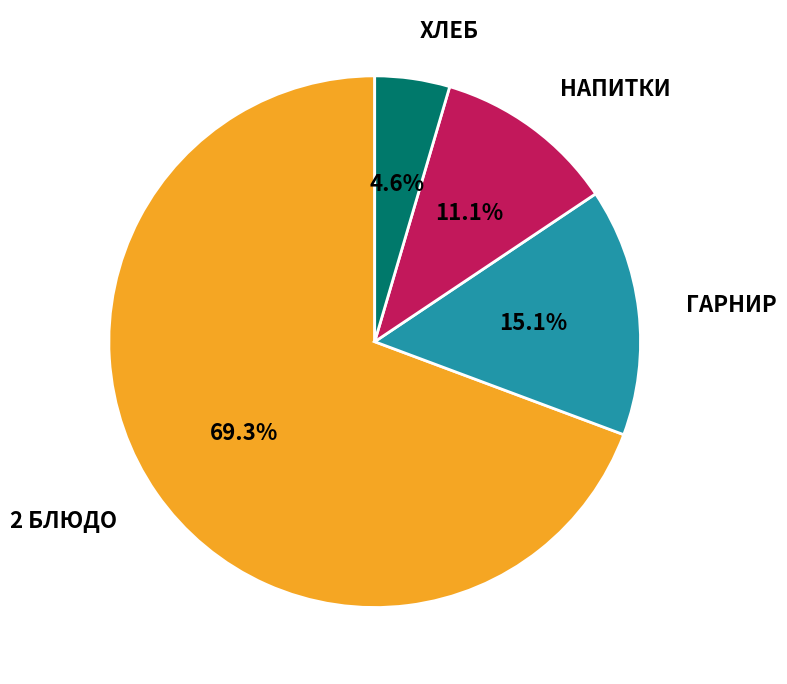

Is it true that 2 БЛЮДО is 83% of the pie?

False